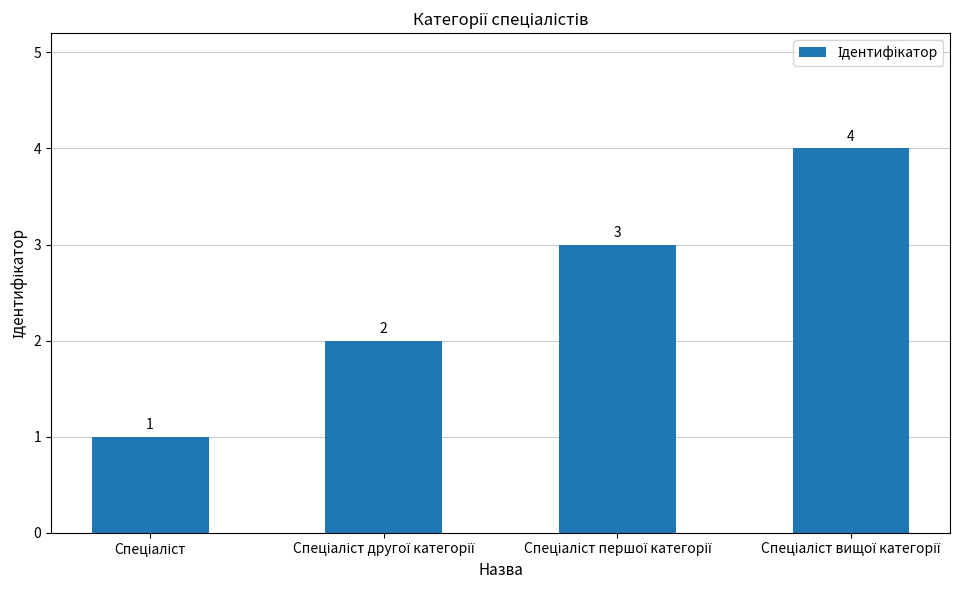

What is the greatest value displayed?

4